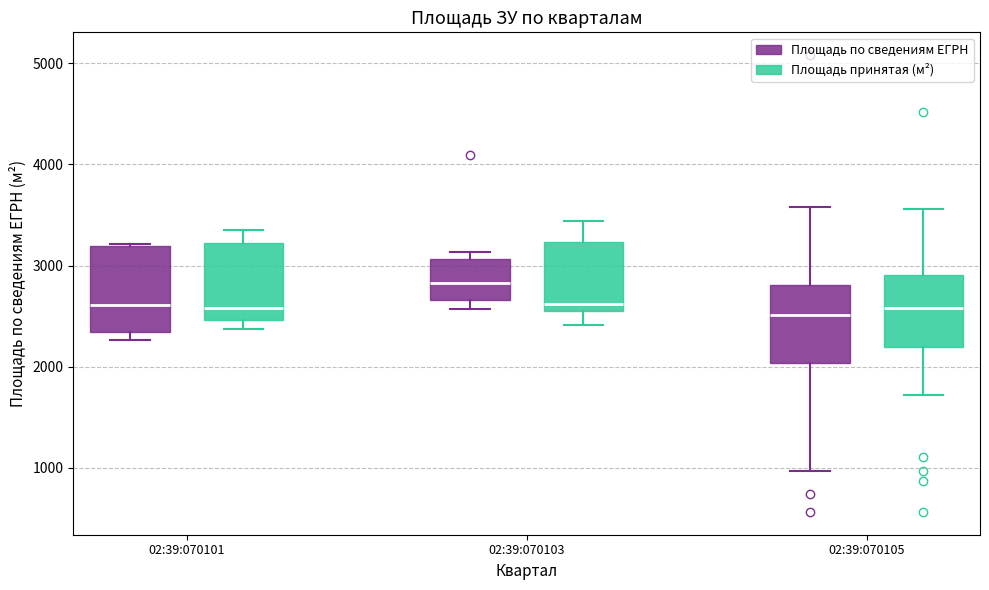

Which box's median line is the highest?

02:39:070103 (Площадь по сведениям ЕГРН)